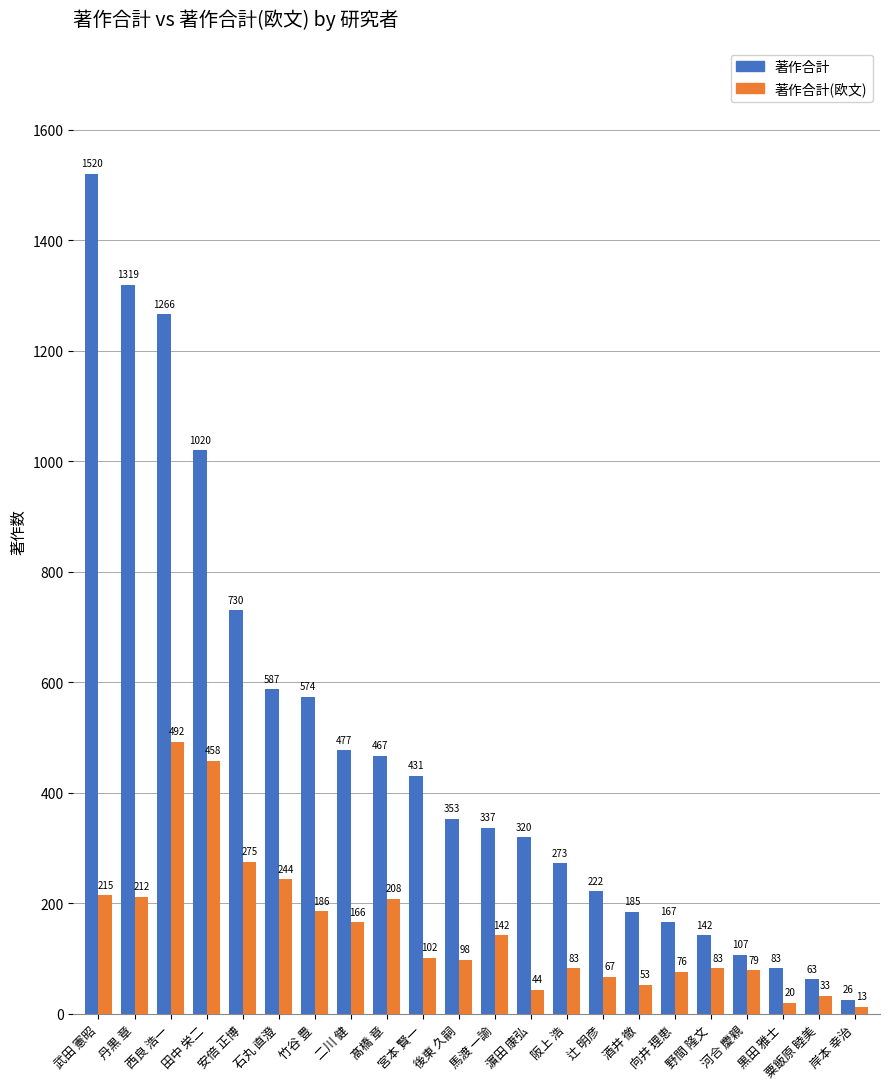

What is the difference between the highest and lowest values at 竹谷 豊?

388